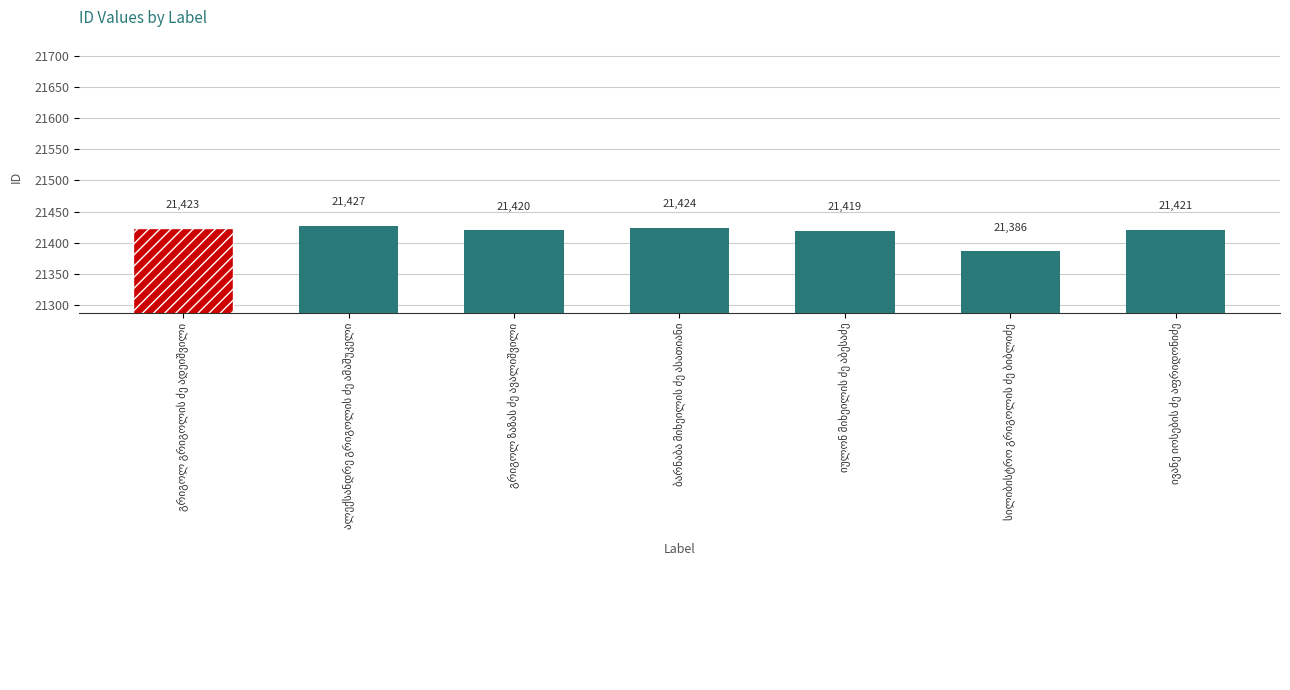

What is the minimum value shown in the chart?

21386